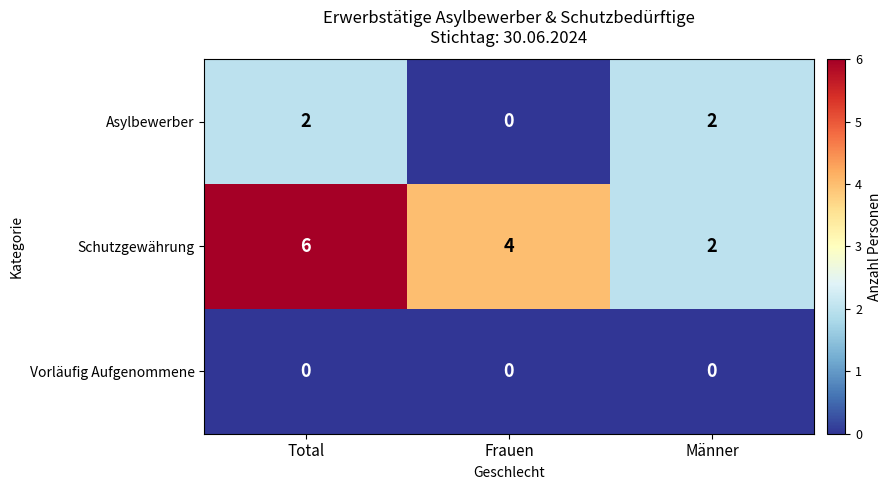

What is the total value across all series at Total?

8